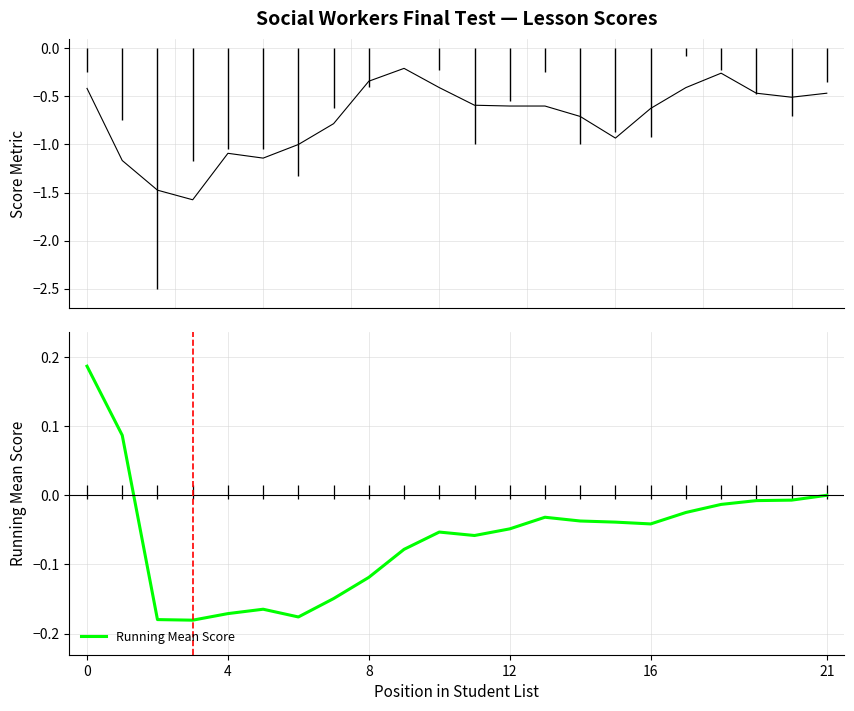

Which series changed the most between 15 and 21?

Score Metric